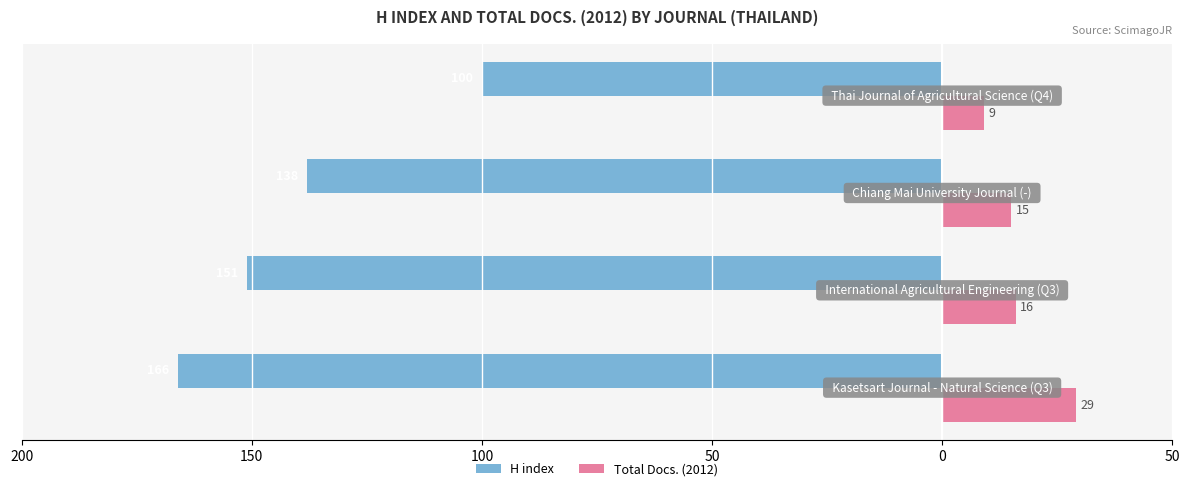

What are all the series names shown in the legend?

H index, Total Docs. (2012)